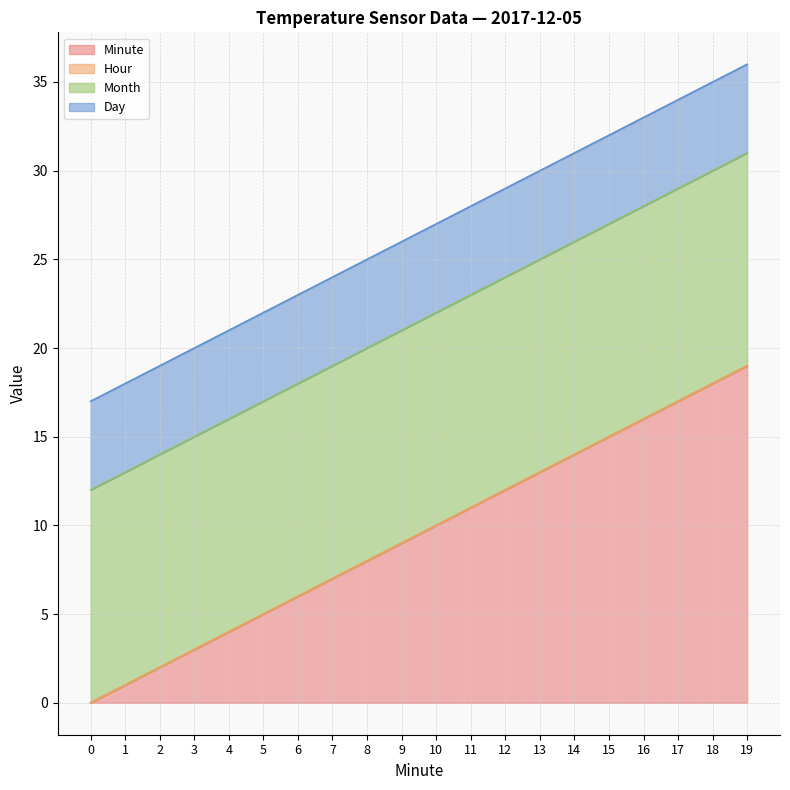

True or false: Hour and Minute cross at least once.

False